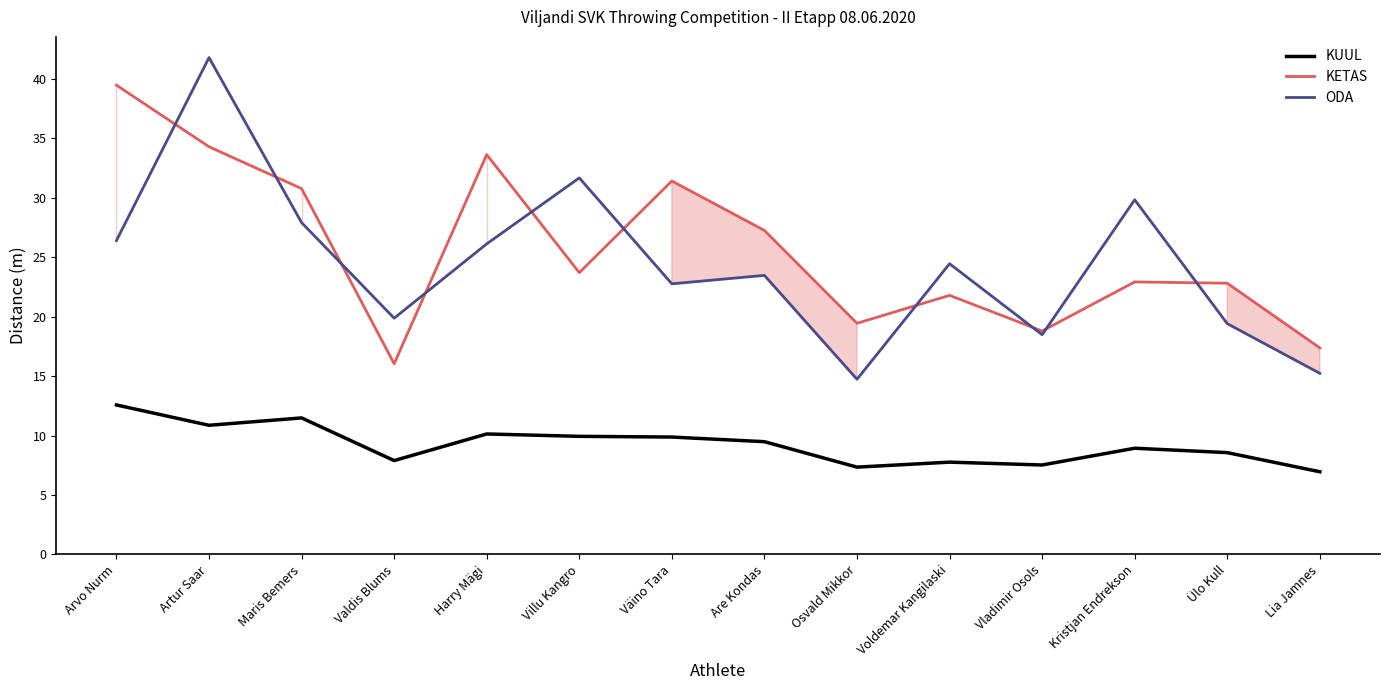

At which label does KETAS reach its minimum?

Valdis Blums